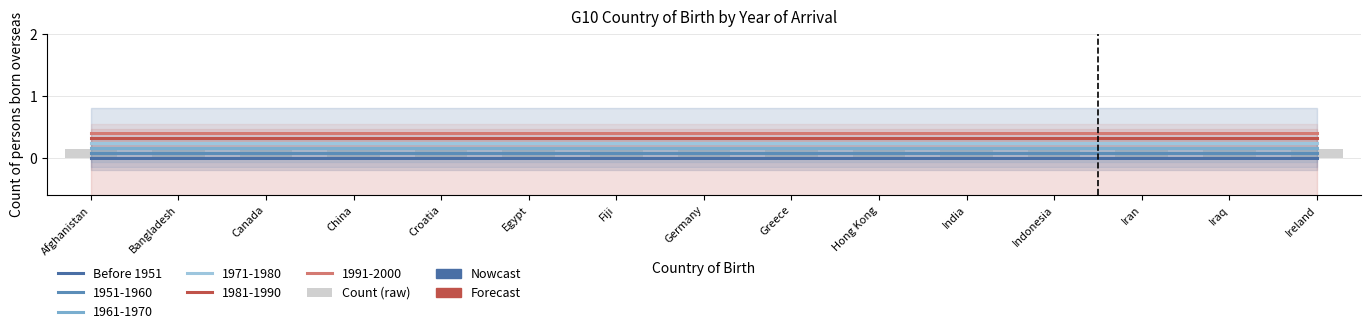

Does the chart contain any negative values?

No